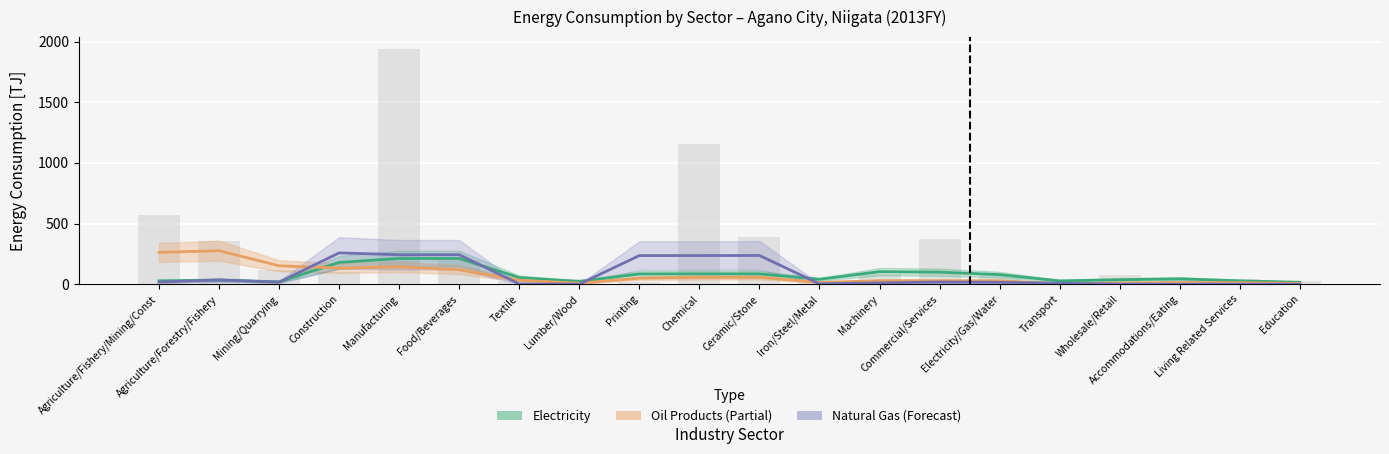

List the series in order of their peak value, lowest first.

Electricity (Estimate), Natural Gas (Forecast), Oil Products (Partial Estimate)